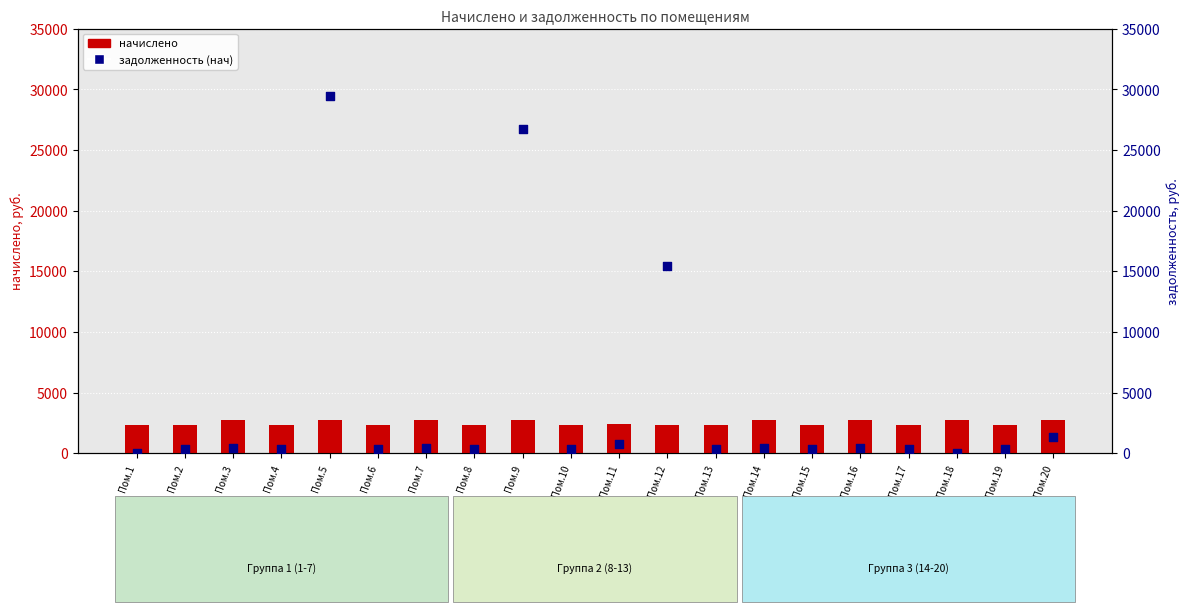

What are all the series names shown in the legend?

начислено, задолженность (нач)